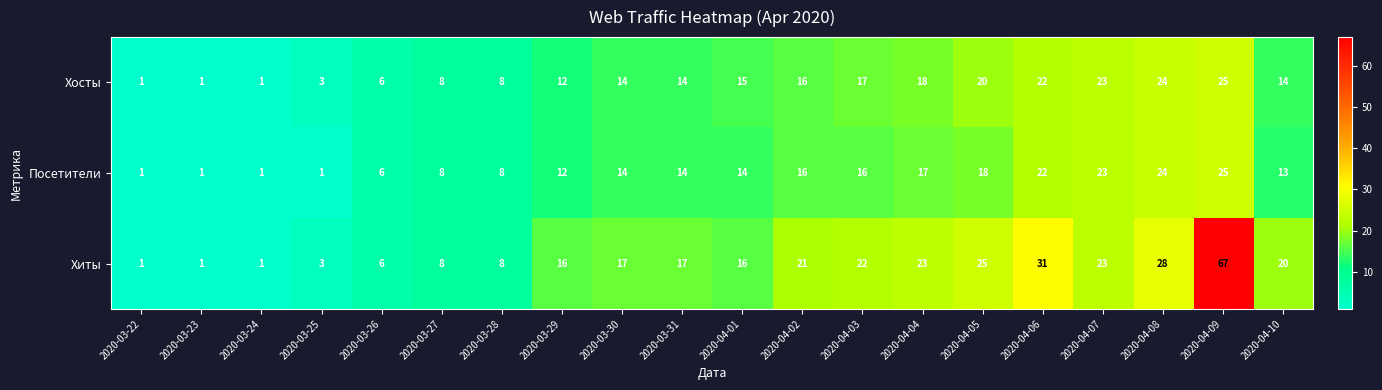

What is the difference between the maximum and minimum values in the Хиты series?

66